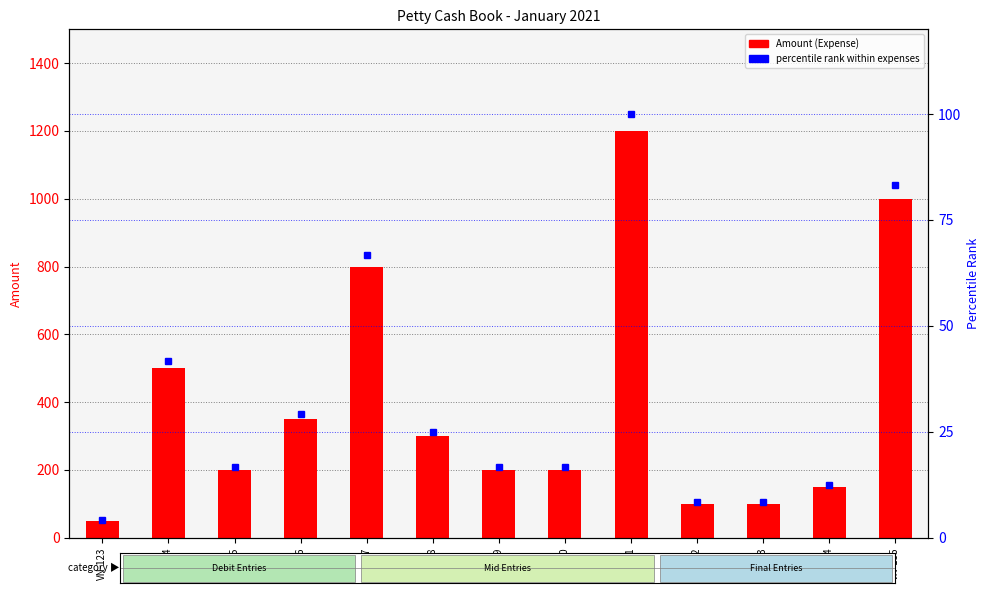

What is the approximate value of Amount (Expense) at VN-132?

100.0